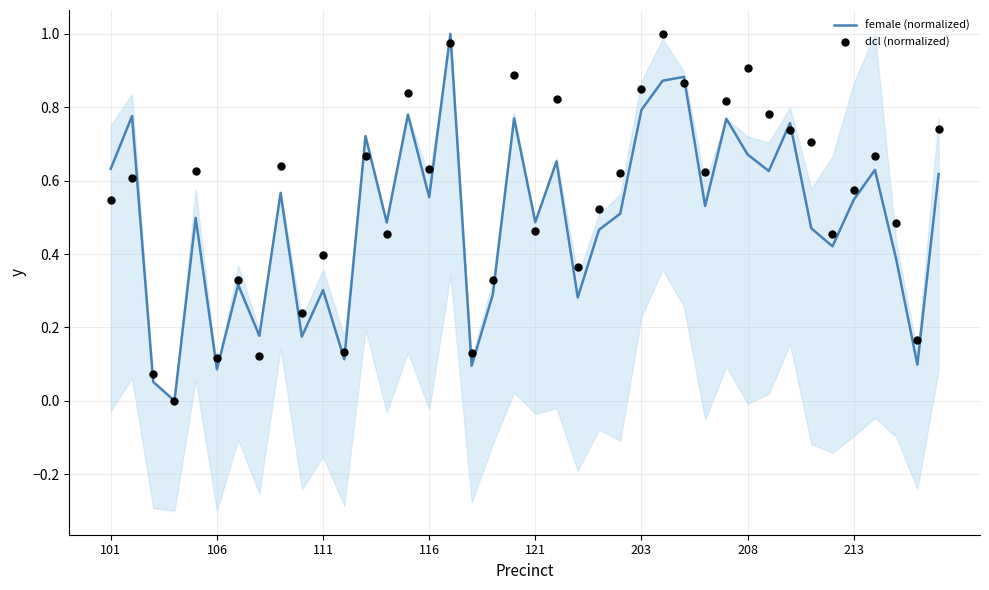

What is the total value across all series at 14?

1.6